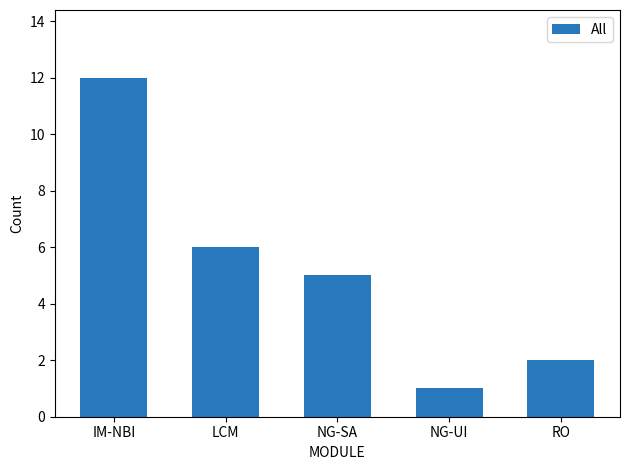

What is the change in value from NG-SA to RO?

-3